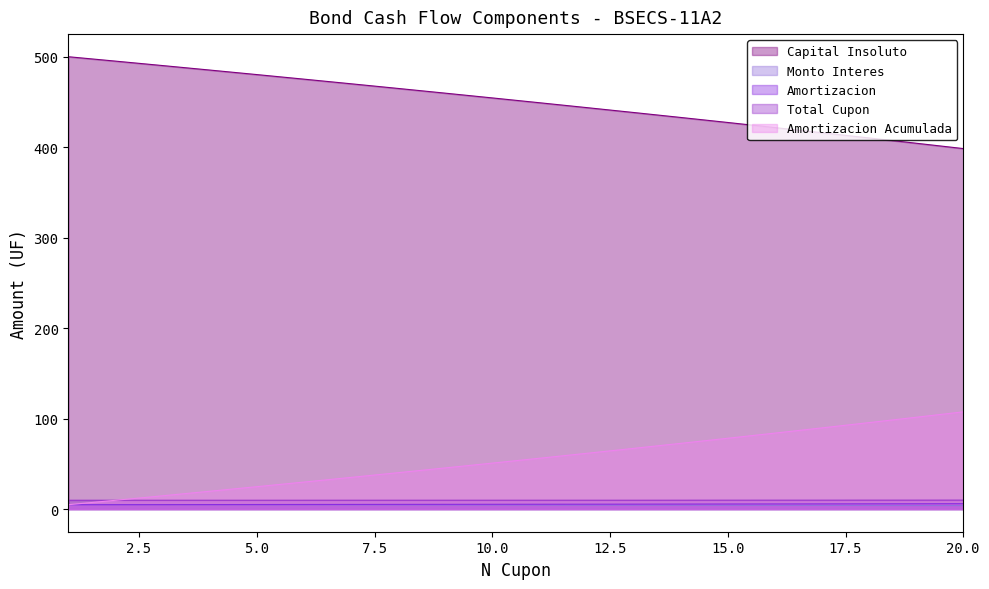

What is the value of the Capital Insoluto point at the 18th from the left?

410.2